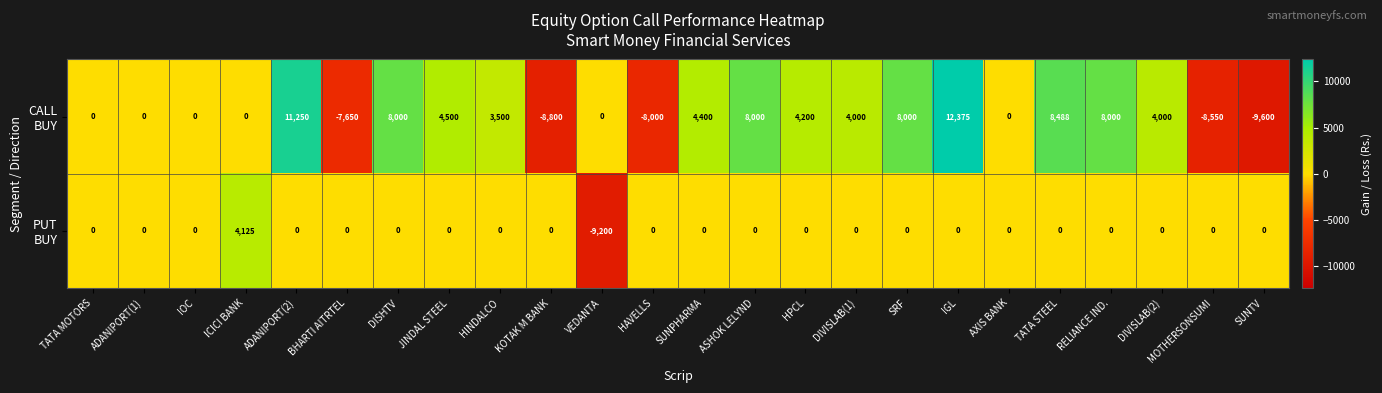

At which category does the chart reach its minimum across all series?

SUNTV